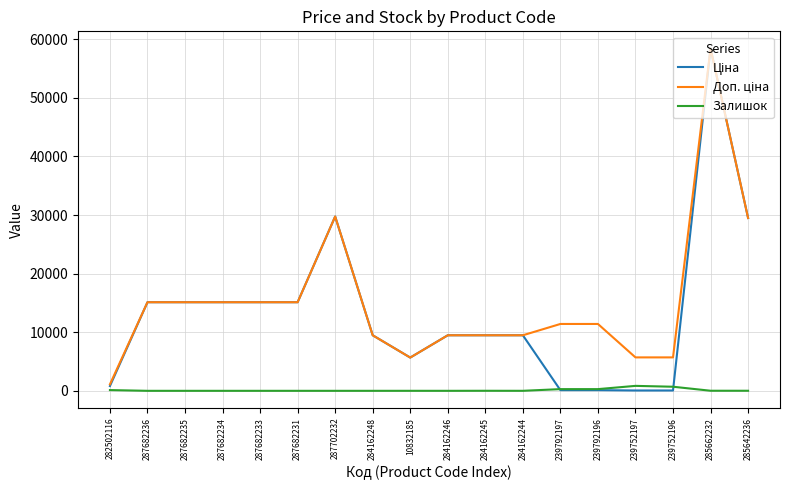

Which label corresponds to the largest value in the chart?

285662232